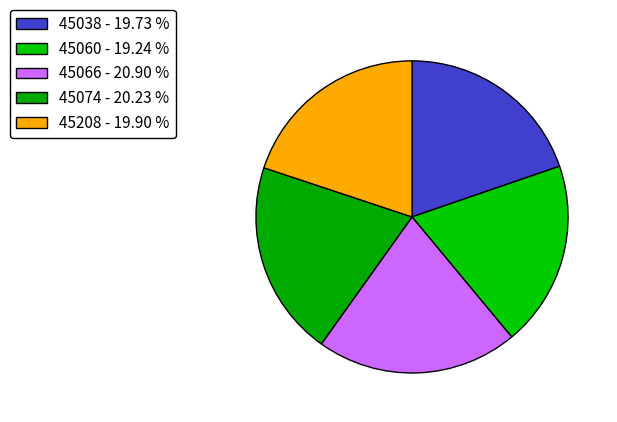

What percentage is the 45038 slice, to the nearest percent?

20%